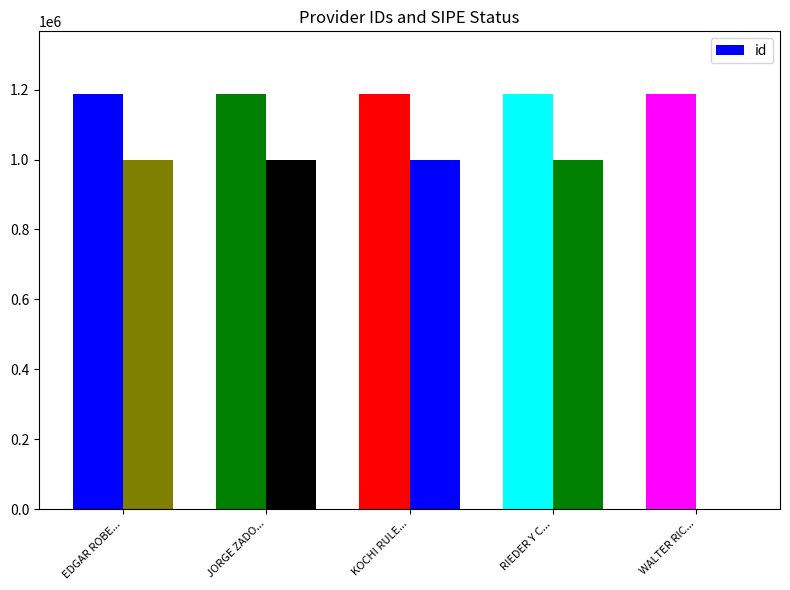

Where is the data nearest to the value 1188570?

WALTER RIC...